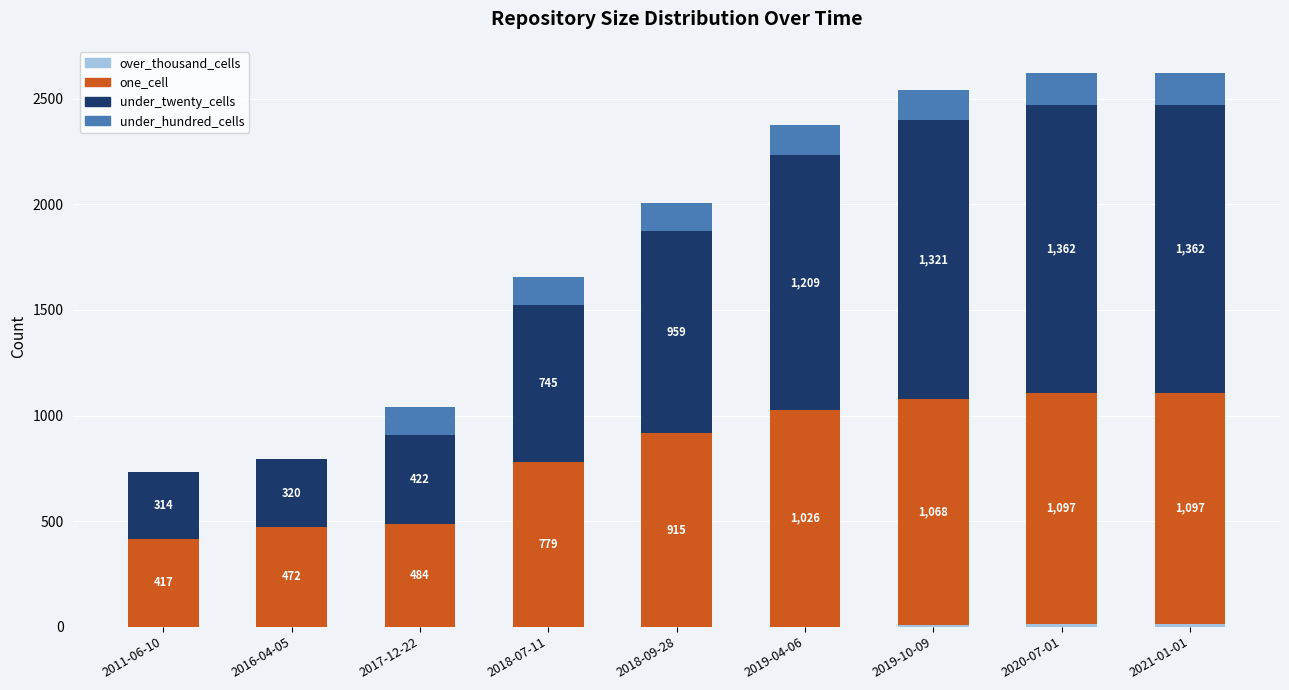

What is the total value across all series at 2021-01-01?

2620